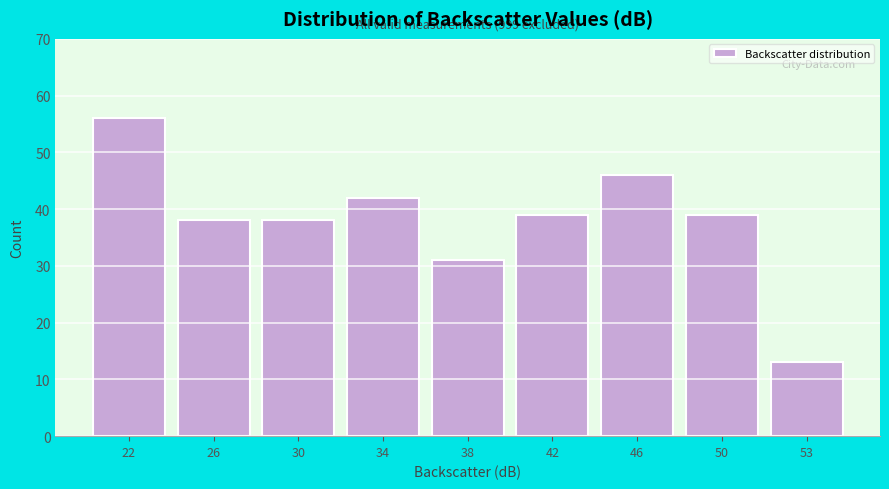

Reading left to right, extract all data points from this chart.

56	38	38	42	31	39	46	39	13